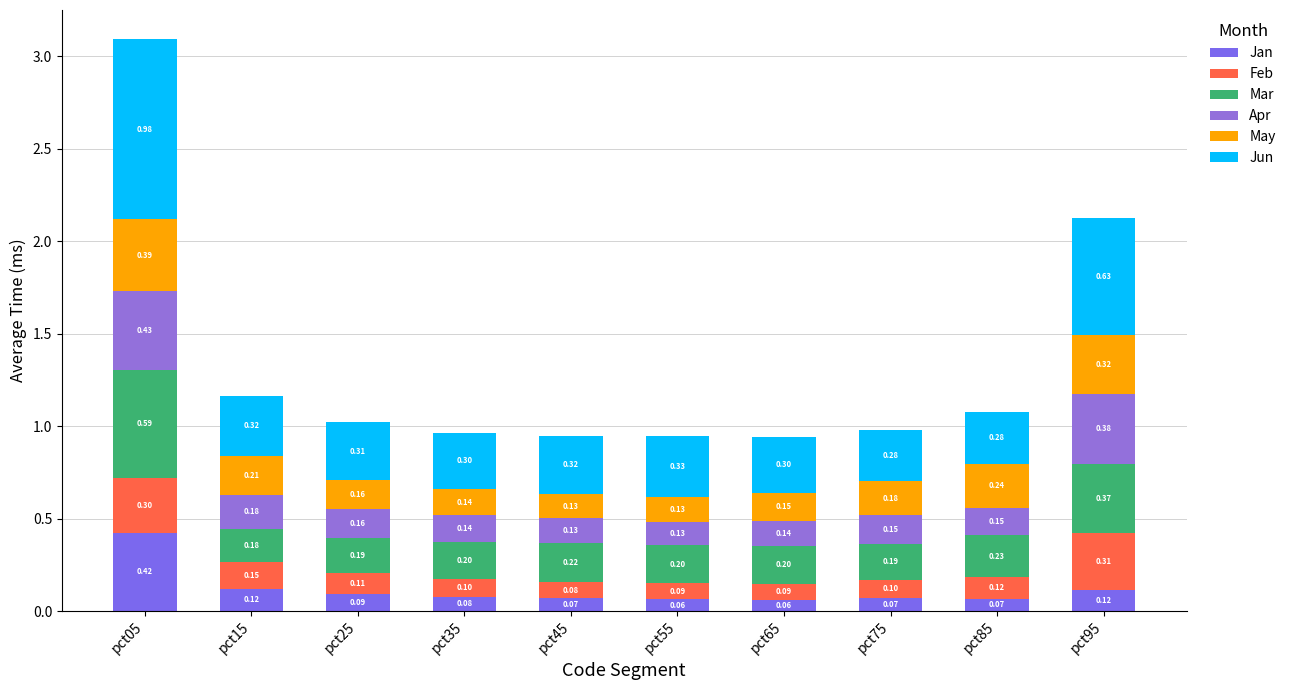

What is the average value of the Apr series?

0.2